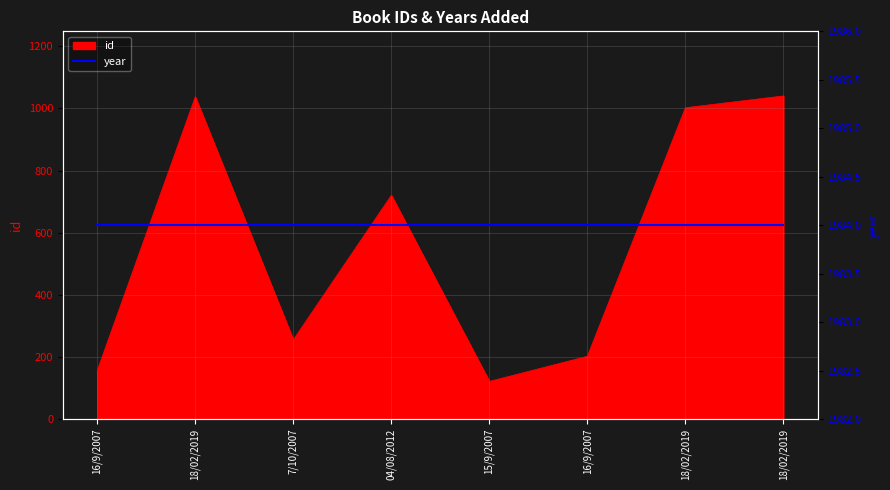

List the labels in order of value, smallest first.

15/9/2007, 16/9/2007, 16/9/2007, 7/10/2007, 04/08/2012, 18/02/2019, 18/02/2019, 18/02/2019